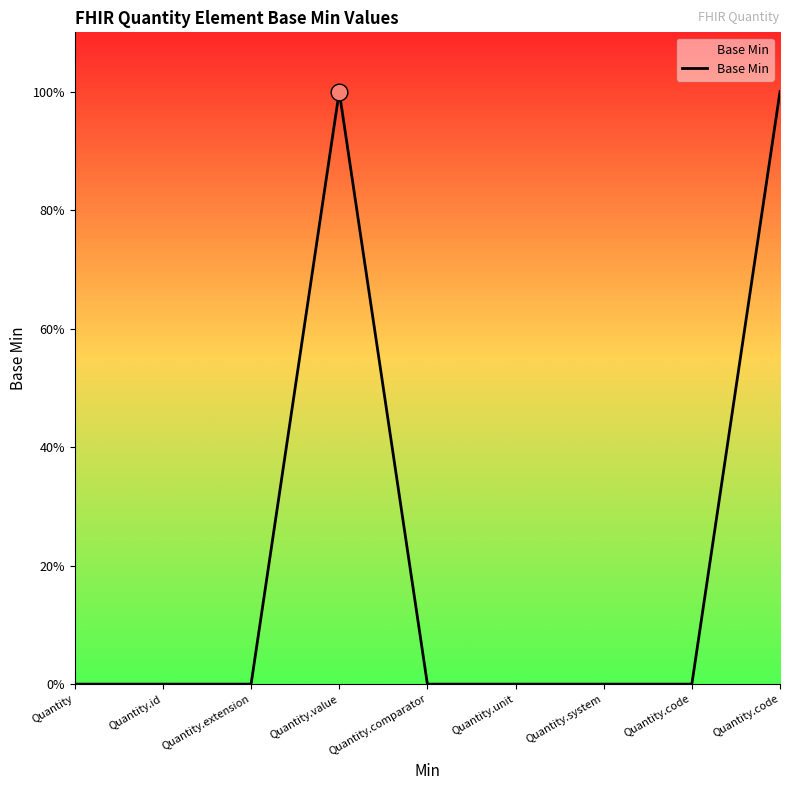

Rank the categories by value from lowest to highest.

Quantity, Quantity.id, Quantity.extension, Quantity.comparator, Quantity.unit, Quantity.system, Quantity.code, Quantity.value, Quantity.code